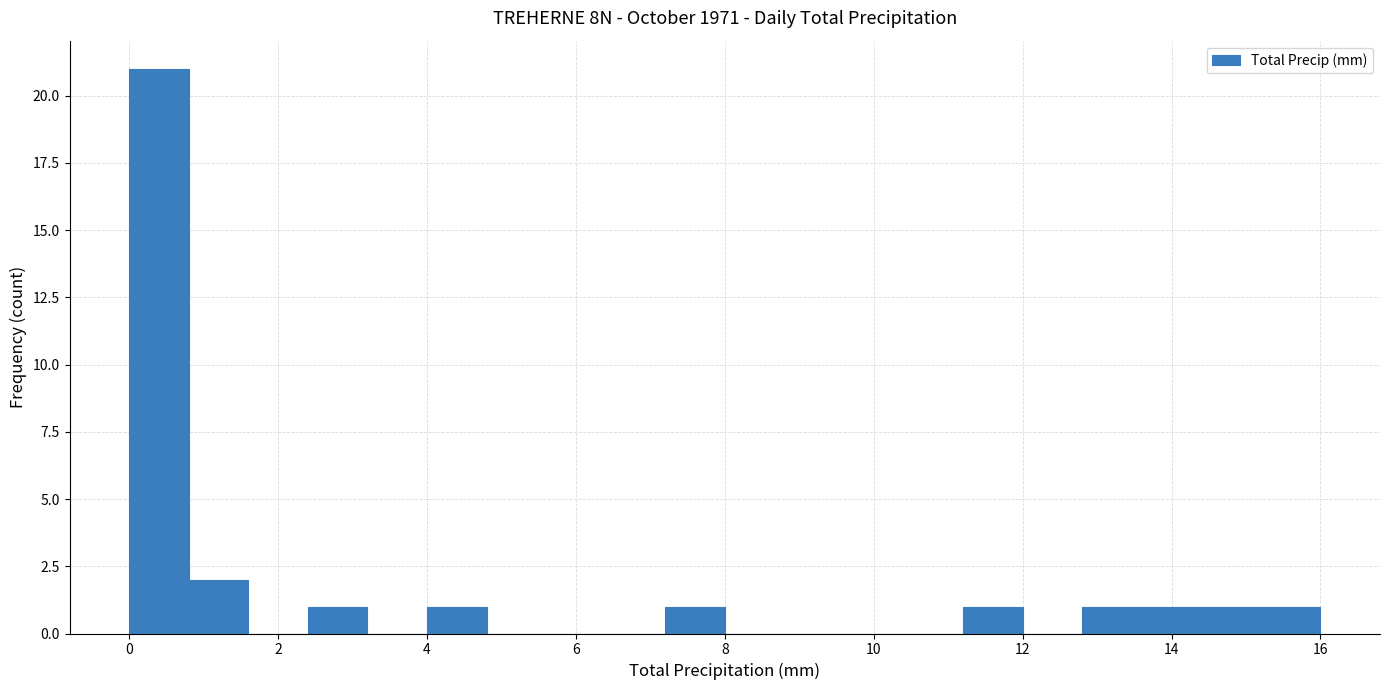

What is the height of the bar covering 12.8 to 13.6 on the x-axis? The values are not printed on the chart, so give them approximately, as read against the axis.

1